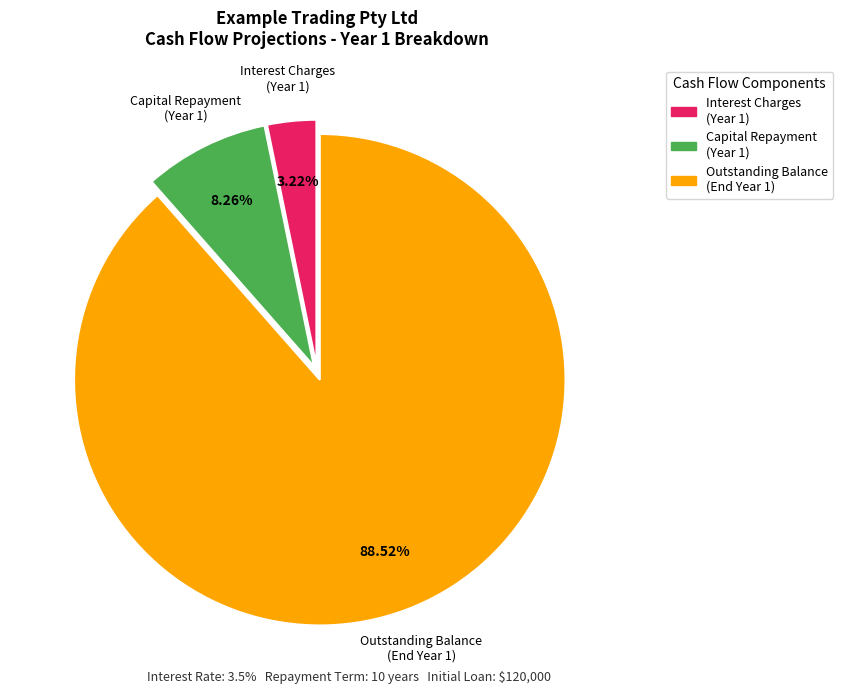

Does any single category account for the majority?

Yes